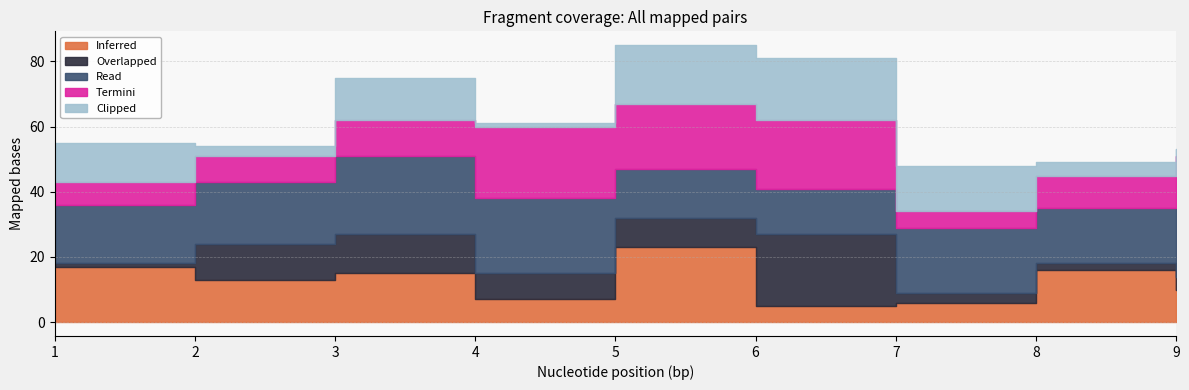

What is the value of the Overlapped point at the 1st from the left?

1